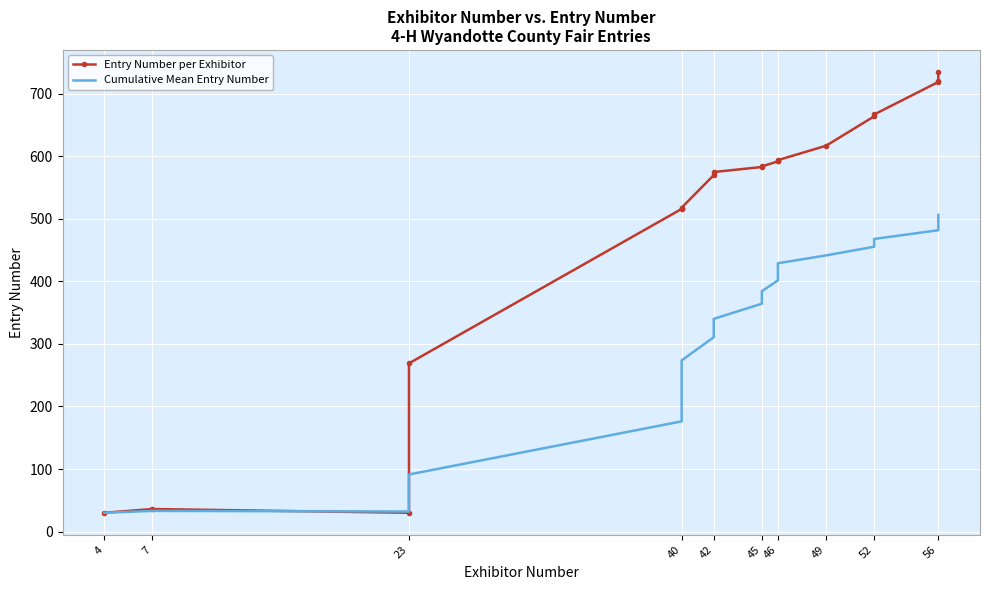

What is the average value of the Cumulative Mean Entry Number series?

318.2